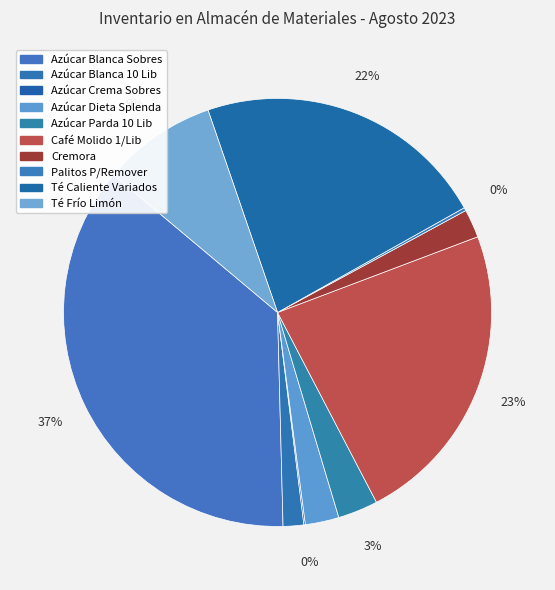

How many slices are in this pie chart?

10